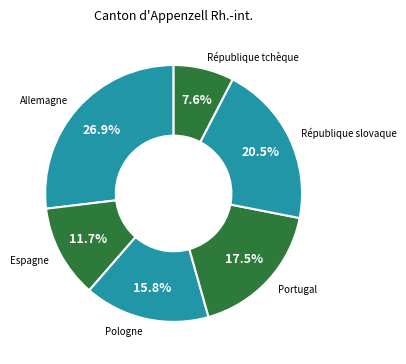

What percentage is the Pologne slice, to the nearest percent?

16%